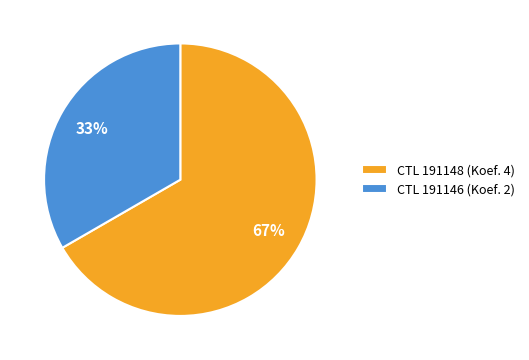

What percentage is the CTL 191148 (Koef. 4) slice, to the nearest percent?

67%